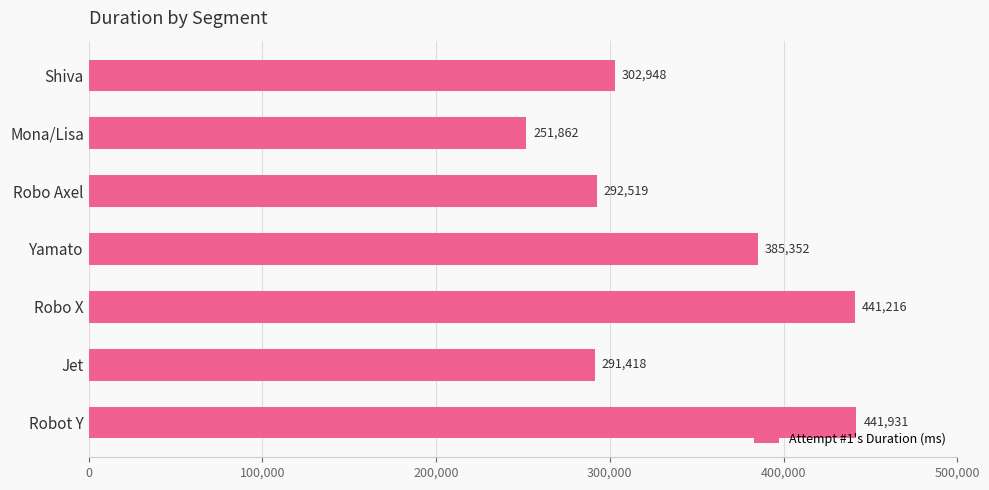

How many data points are less than 302948?

3